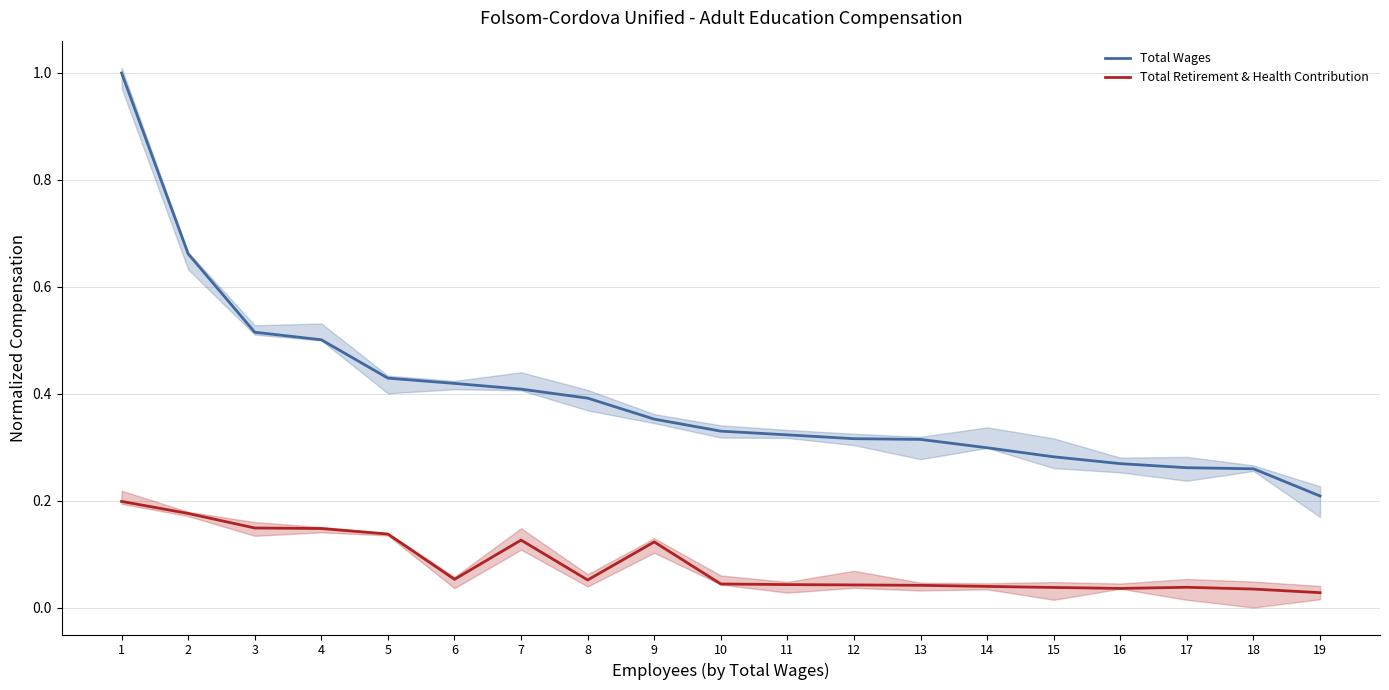

At 15, list the series in order from largest to smallest.

Total Wages, Total Retirement & Health Contribution